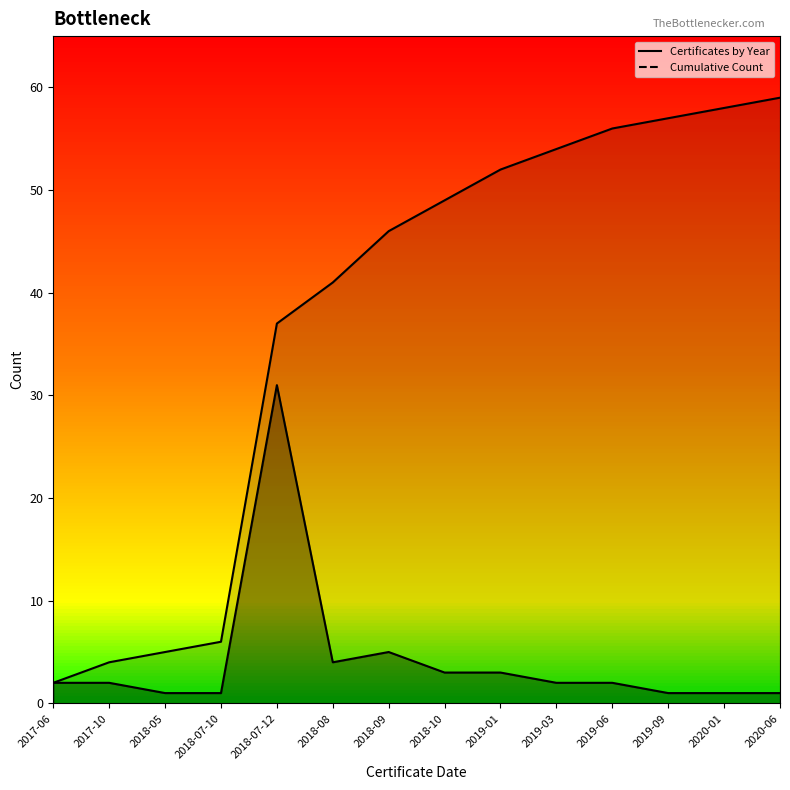

Reading left to right, what are all the values shown in this chart?

Certificates by Year: 2	2	1	1	31	4	5	3	3	2	2	1	1	1
Cumulative Count: 2	4	5	6	37	41	46	49	52	54	56	57	58	59